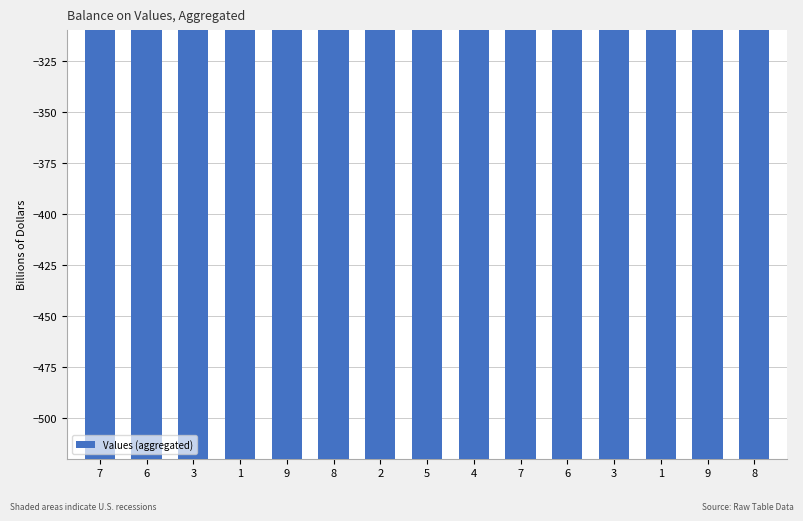

What is the change in value from 7 to 1?

+102.0